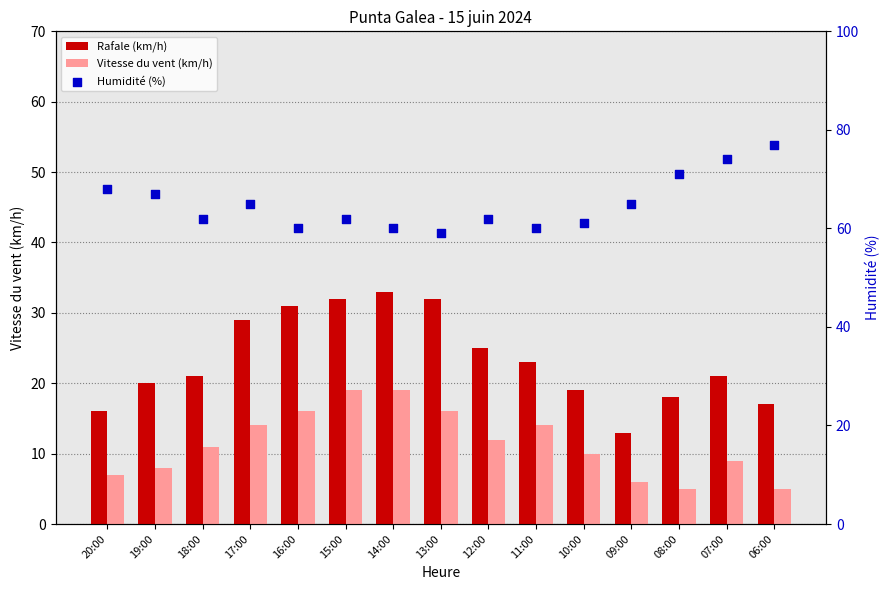

At which category is the sum across all series the highest?

15:00